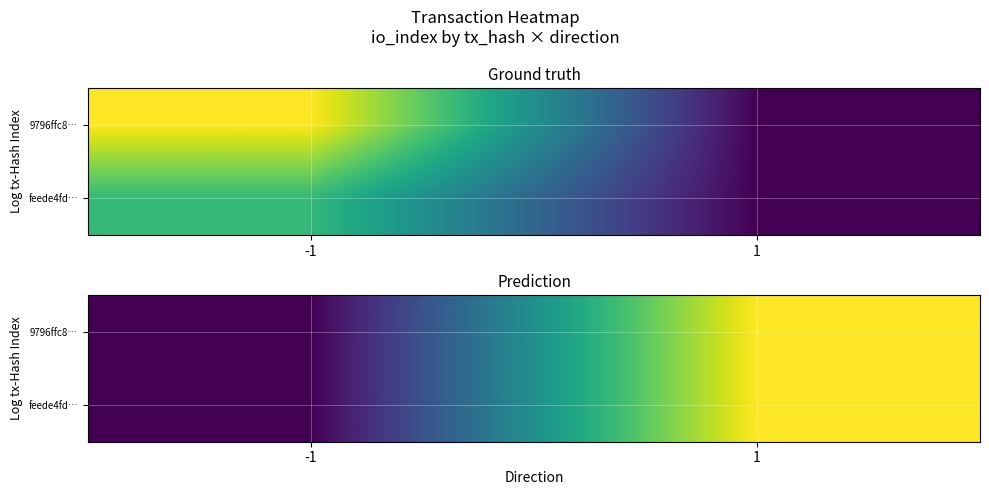

At how many categories does at least one series exceed 0?

2